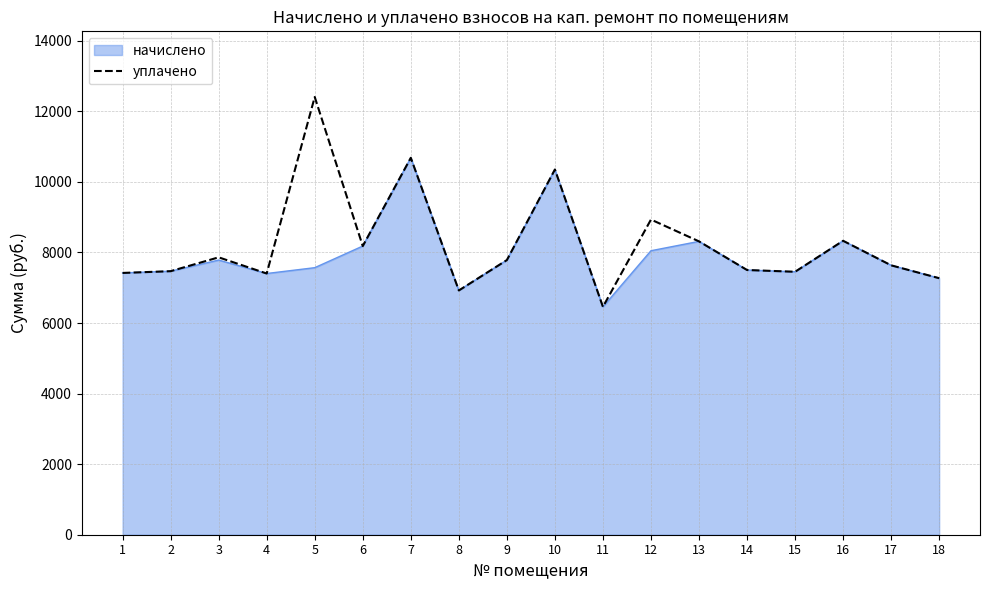

What is the maximum value shown in the chart?

12405.0